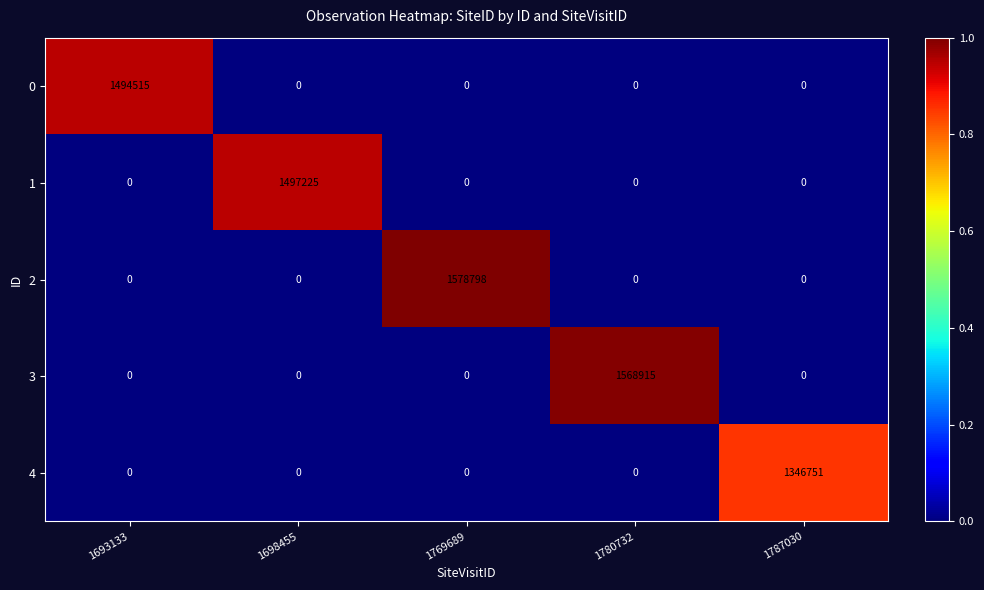

The value of 0 at 1769689 is -898478. True or false?

False